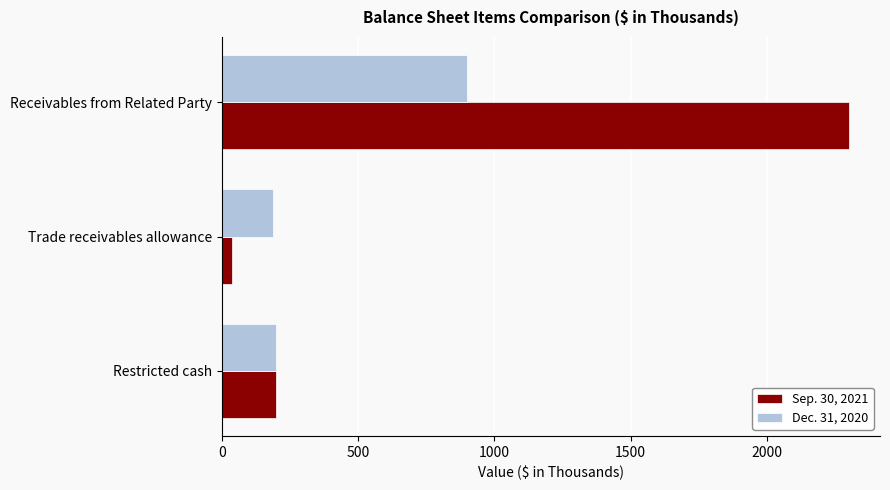

Rank the series by their average value, from highest to lowest.

Sep. 30, 2021, Dec. 31, 2020